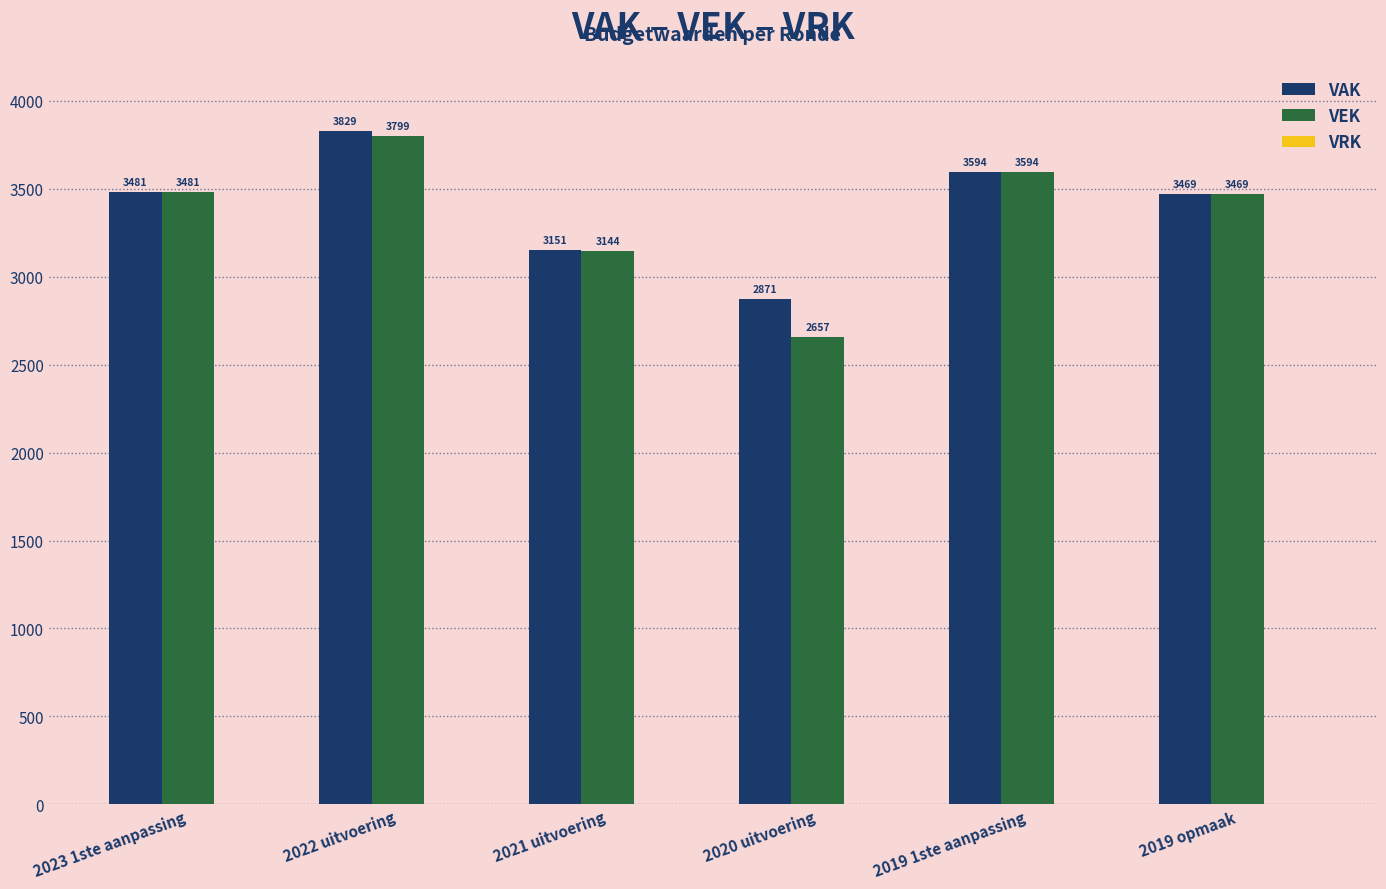

What is the label of the 3rd bar from the left?

2021 uitvoering